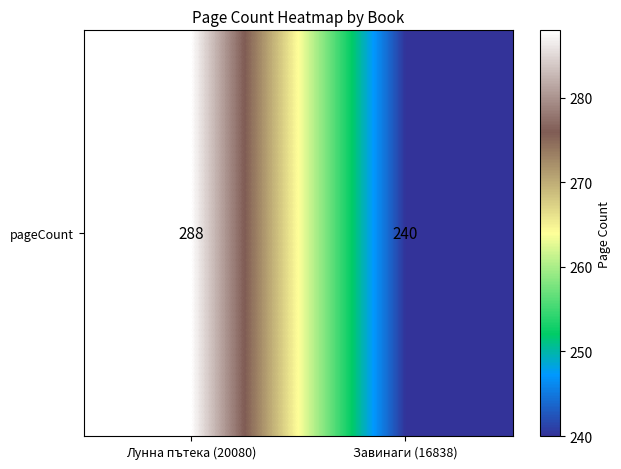

What is the difference between the maximum and minimum values?

48